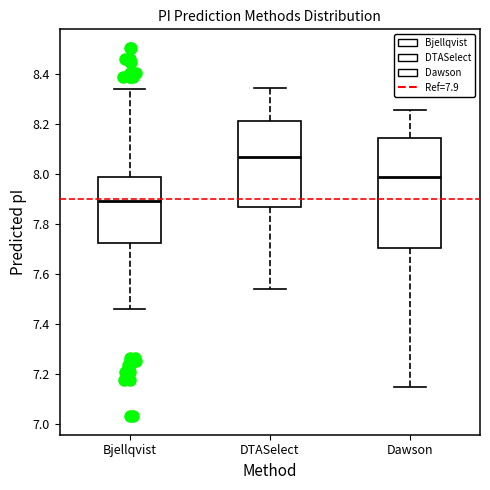

Comparing the boxes themselves (not the whiskers), which one is the tallest?

Dawson